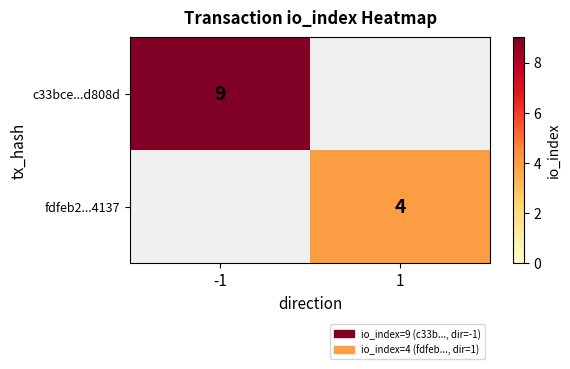

True or false: c33bce...d808d has a value of 14 at -1.

False